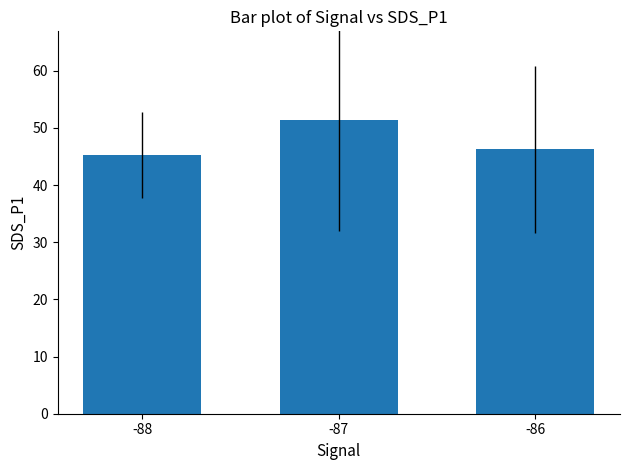

At which label is the value closest to 48?

-86